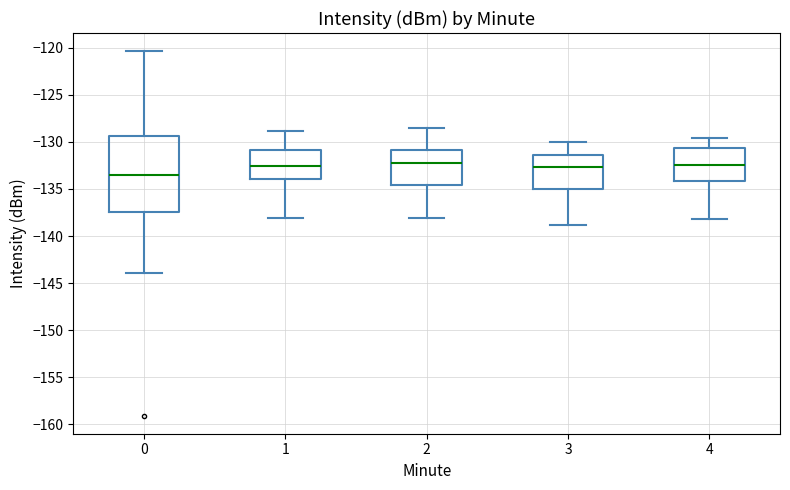

Which box is the tallest, from its lower edge to its upper edge?

0